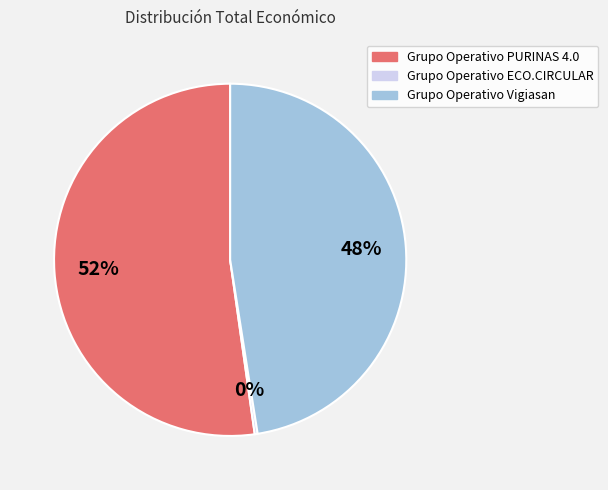

Which slice represents more than half of the pie?

Grupo Operativo PURINAS 4.0